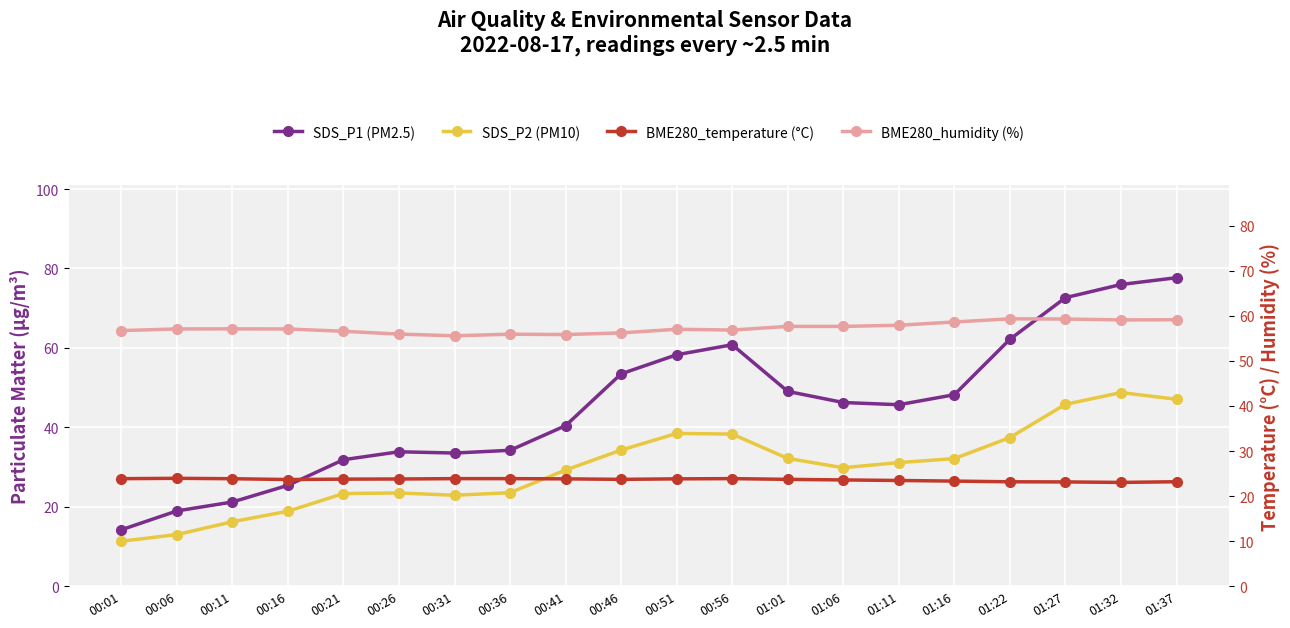

What is the spread (max minus min) of values at 00:46?

32.5